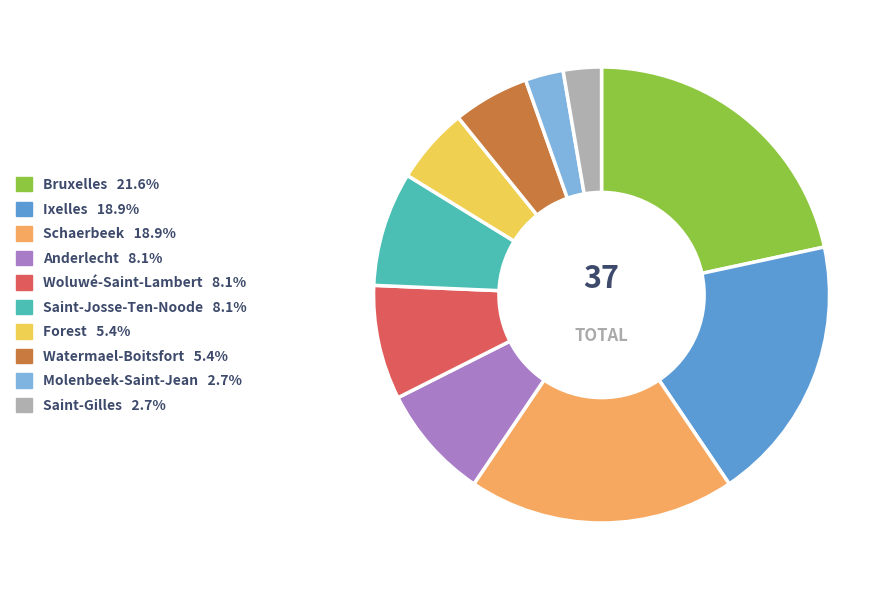

Is it true that Ixelles is 25% of the pie?

False